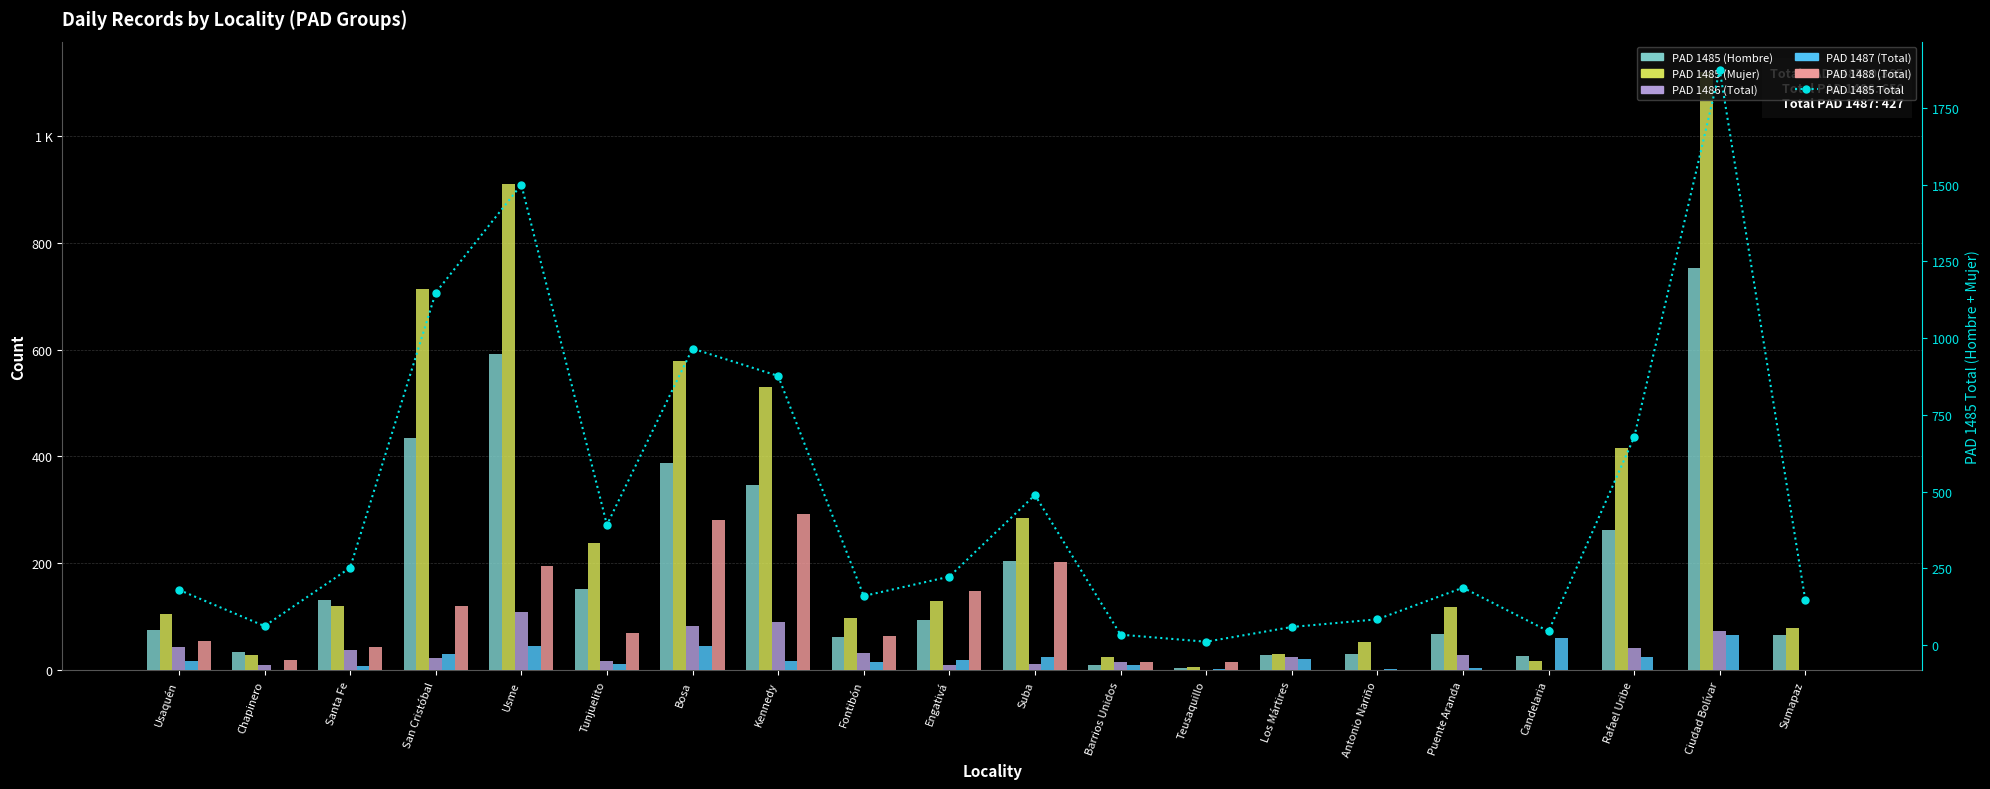

The value of PAD 1485 (Mujer) at Suba is 68. True or false?

False